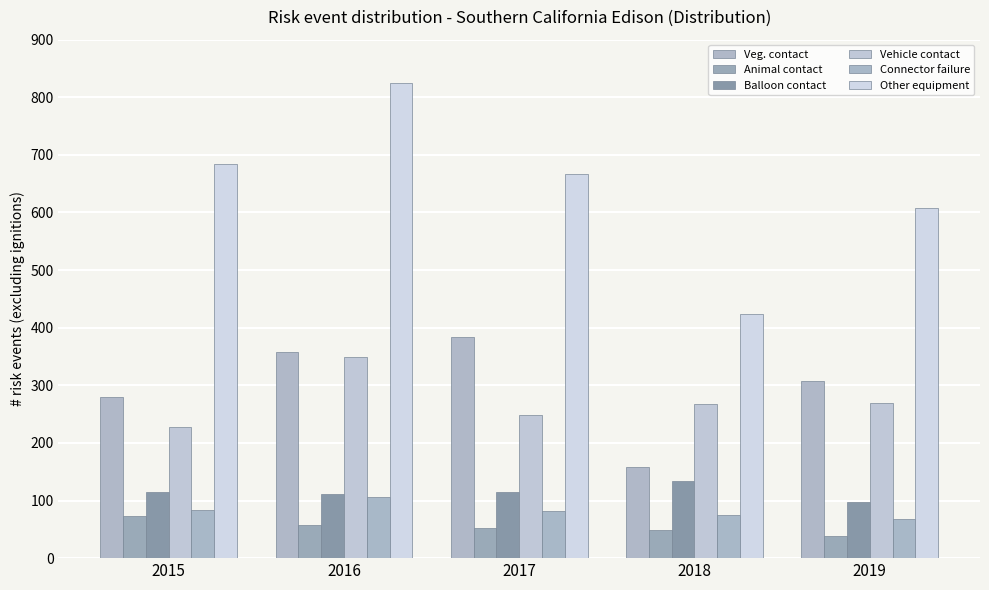

Which category has the lowest value across all series?

2019